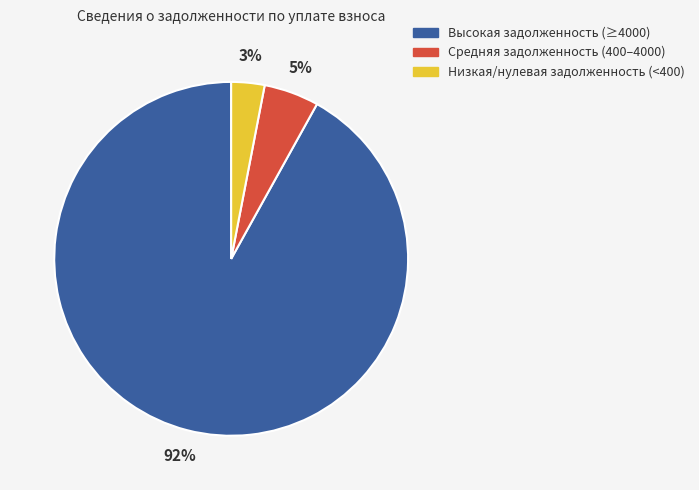

Is there any slice that represents more than half of the pie?

Yes